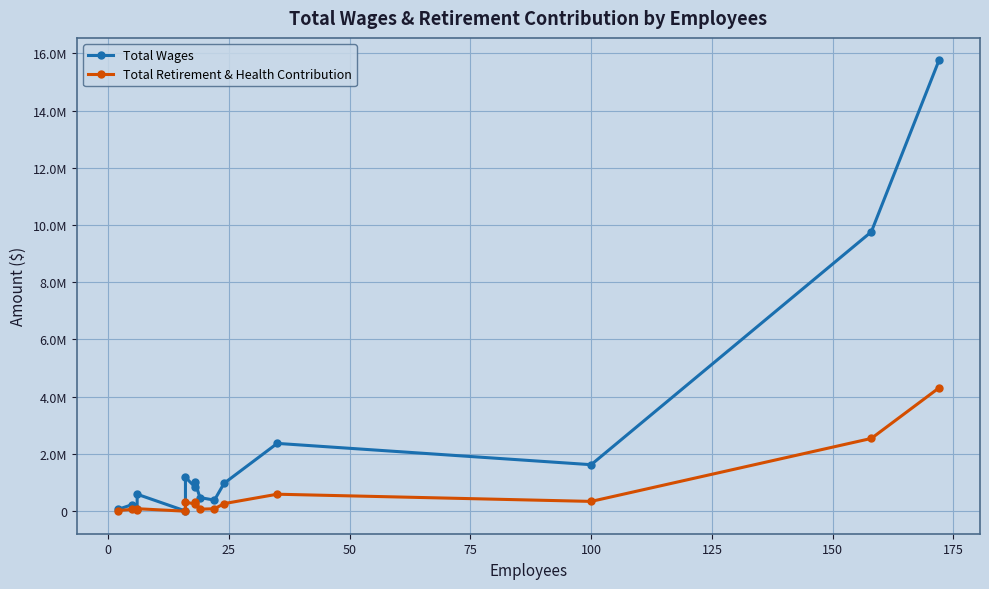

Does the chart display data point markers on the line(s)?

Yes